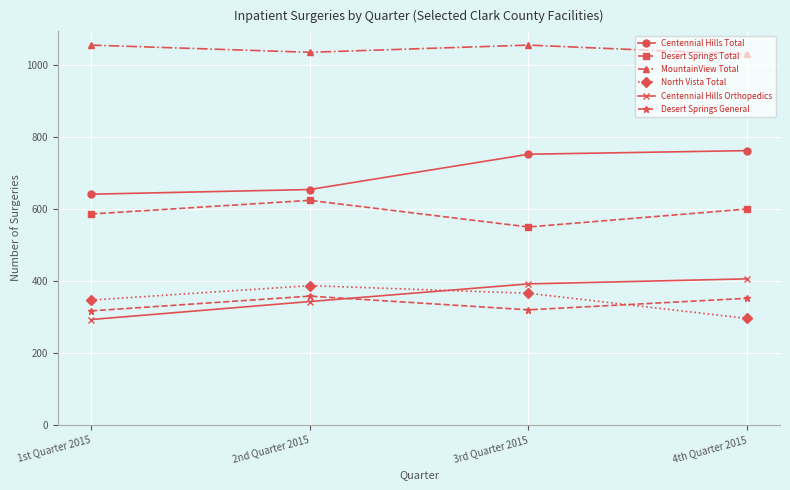

The Desert Springs Total series shows 377 at 1st Quarter 2015. True or false?

False